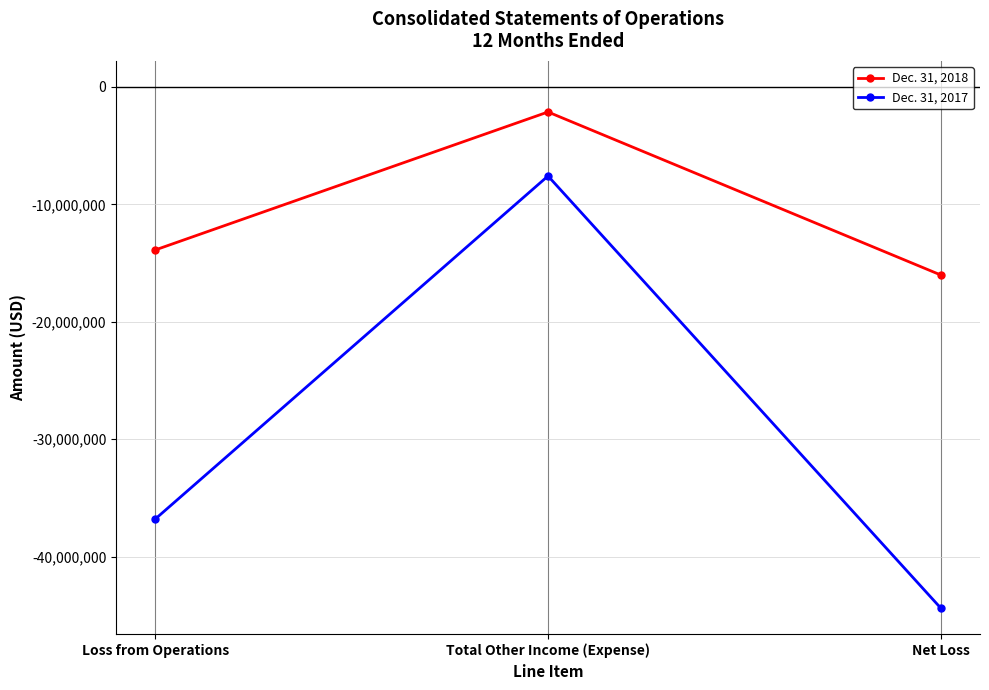

What is the spread (max minus min) of values at Total Other Income (Expense)?

5453683